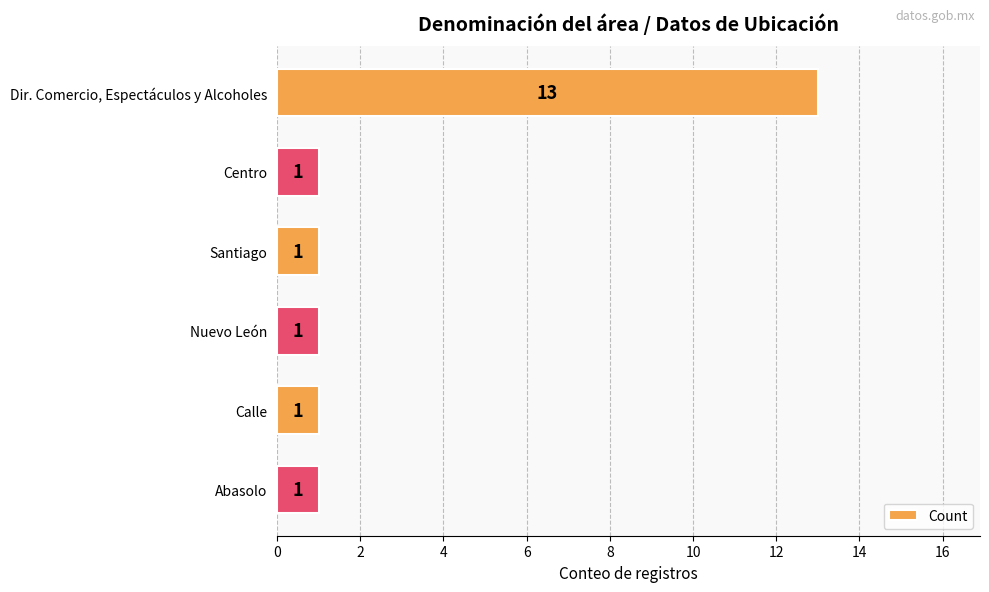

What is the greatest value displayed?

13